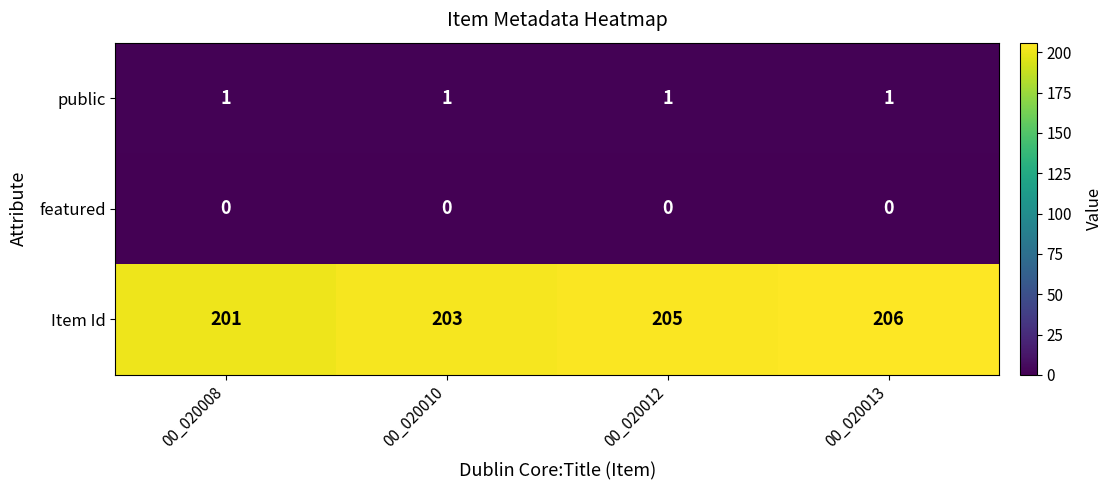

Between 00_020008 and 00_020010, which series saw the biggest shift?

Item Id